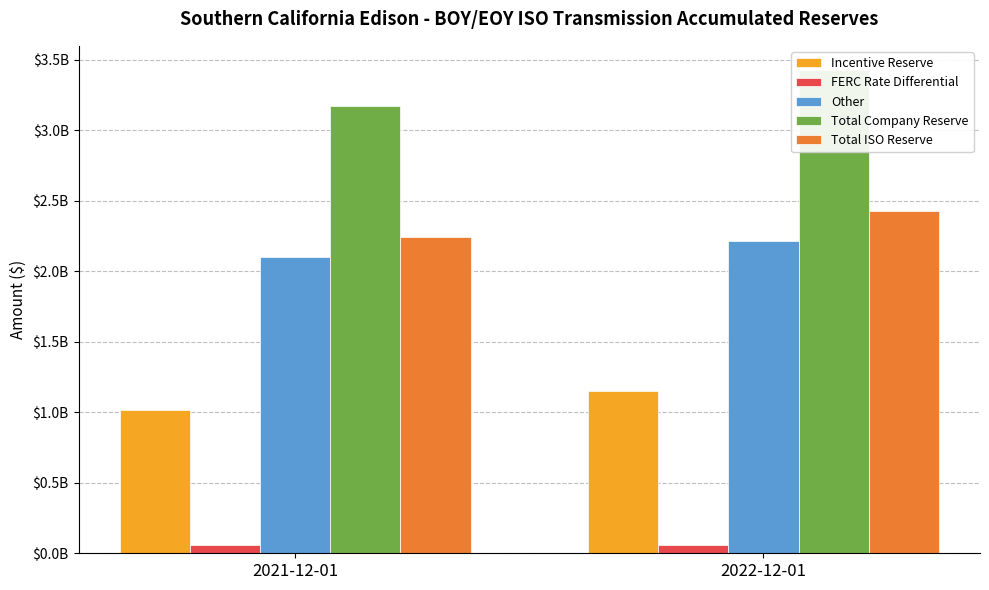

Read the Total ISO Reserve value at 2022-12-01.

2428578405.1